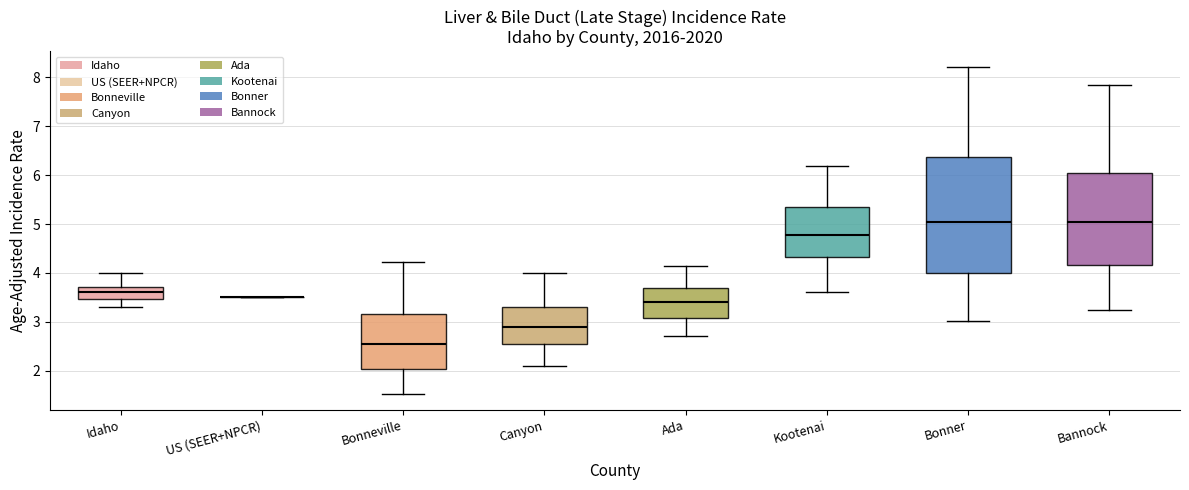

Comparing the boxes themselves (not the whiskers), which one is the tallest?

Bonner